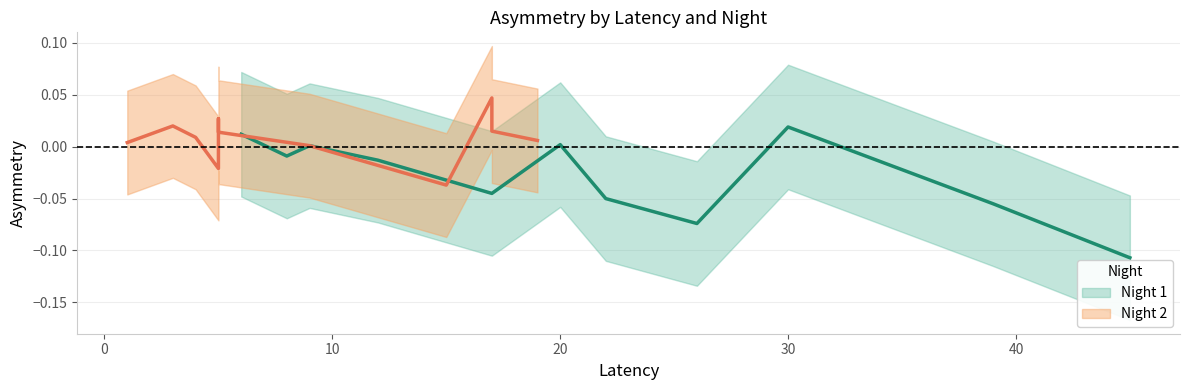

Which series has the widest spread of values?

Night 1 Asymmetry